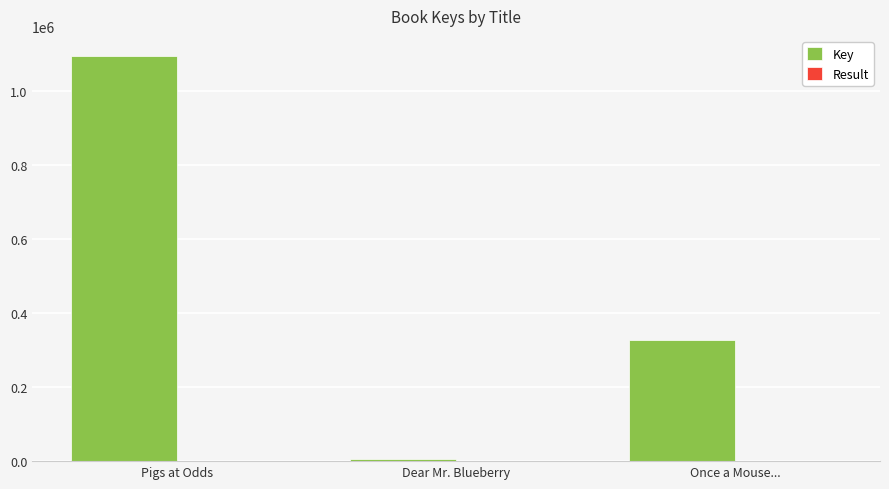

Which series changed the most between Dear Mr. Blueberry and Once a Mouse...?

Key